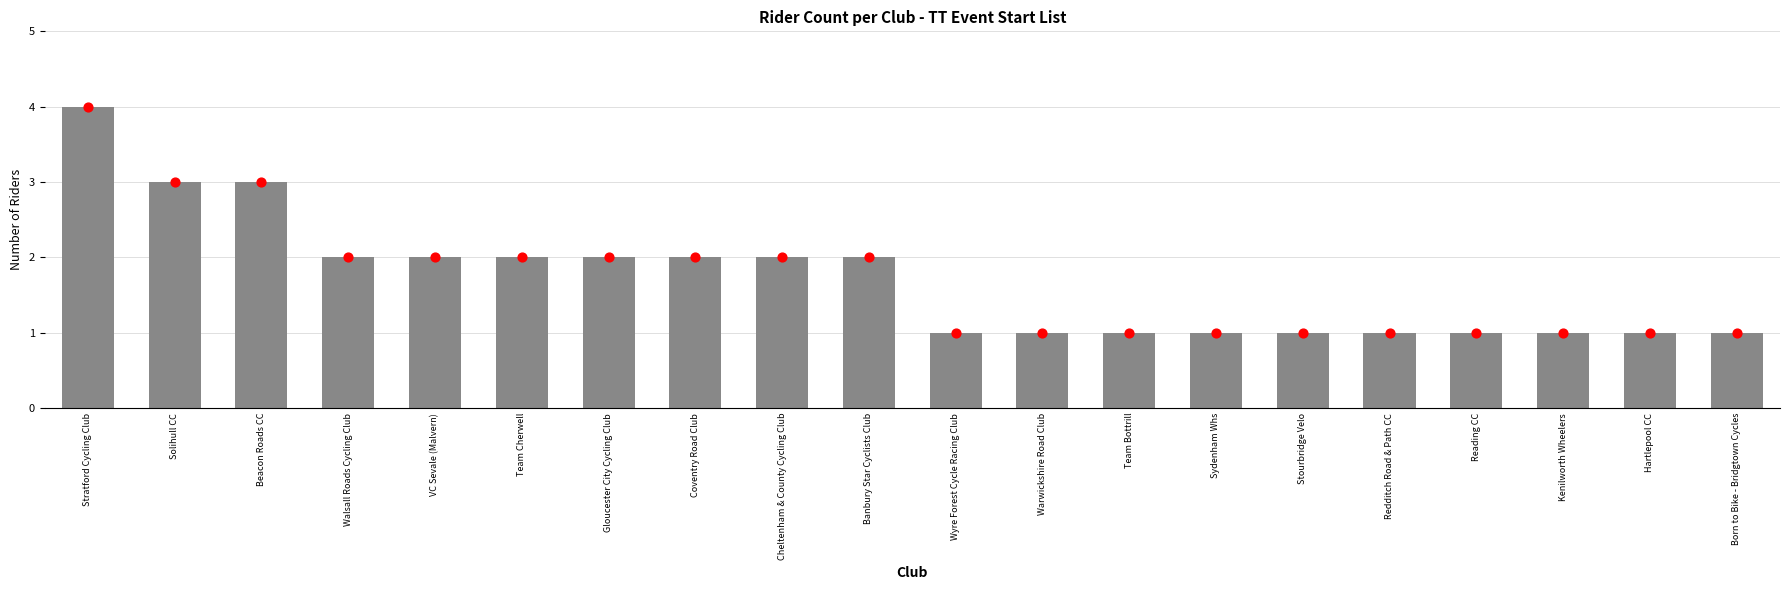

Approximately how many times larger is the value at Kenilworth Wheelers compared to Walsall Roads Cycling Club?

0.5